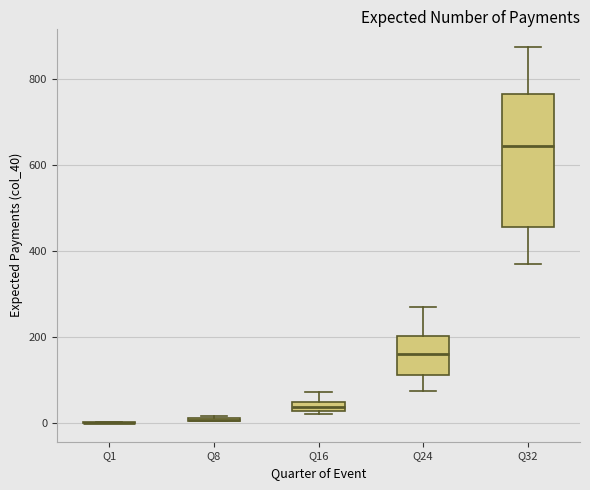

Which box is the tallest, from its lower edge to its upper edge?

Q32